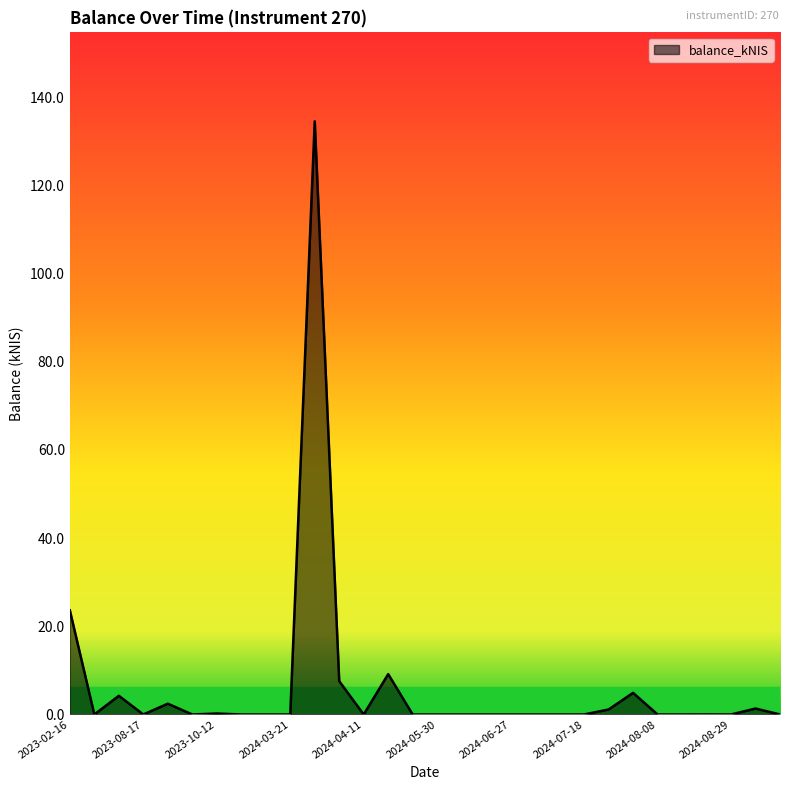

What is the greatest value displayed?

134.5